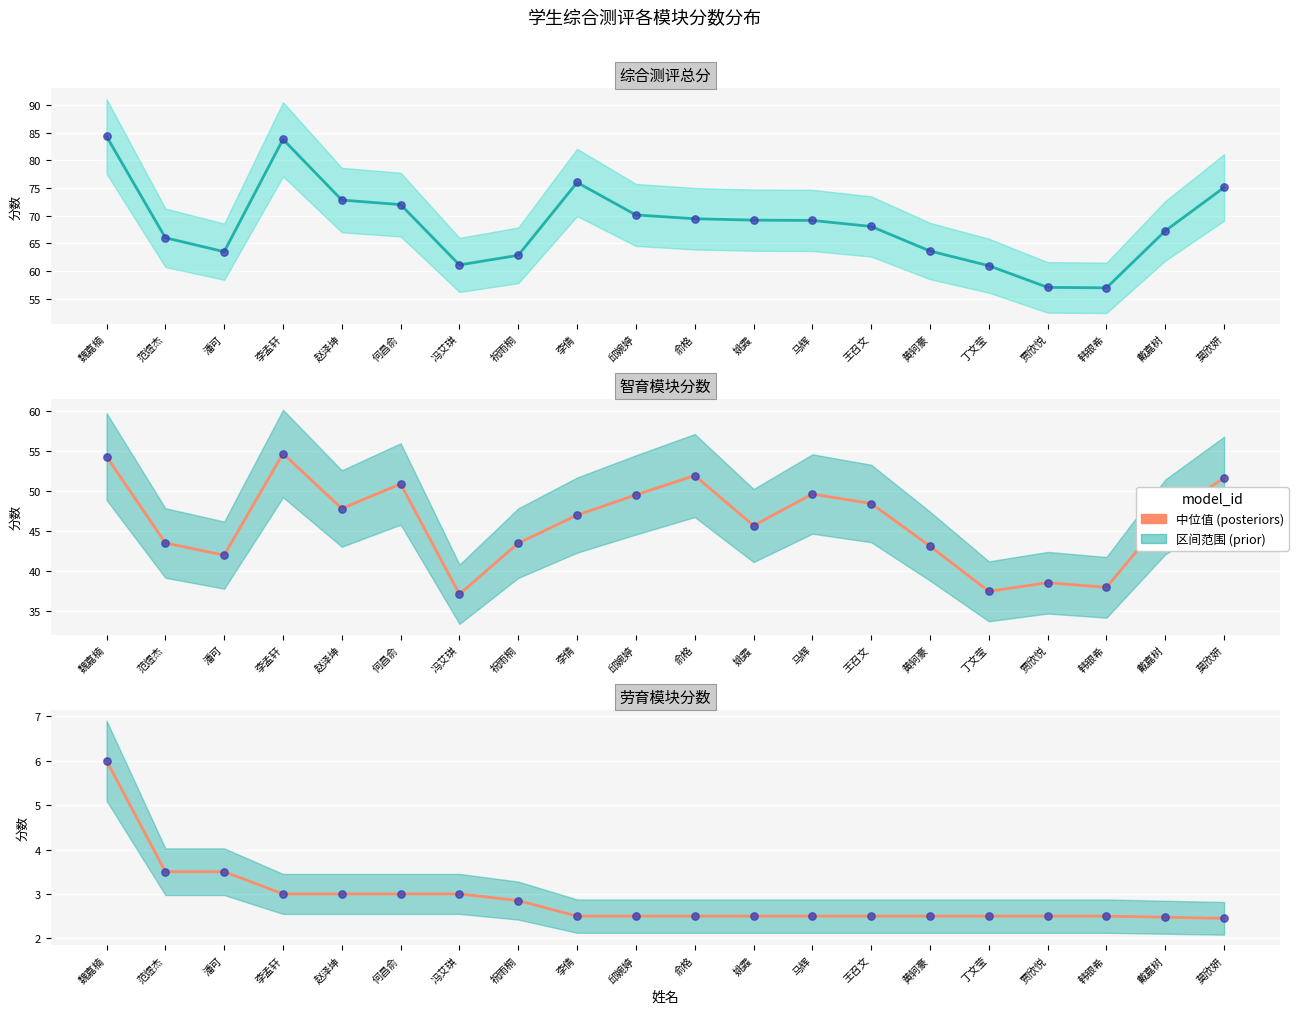

Is the value of 数据点 at 丁文莹 greater than the value of 中位值 at 赵泽坤?

No